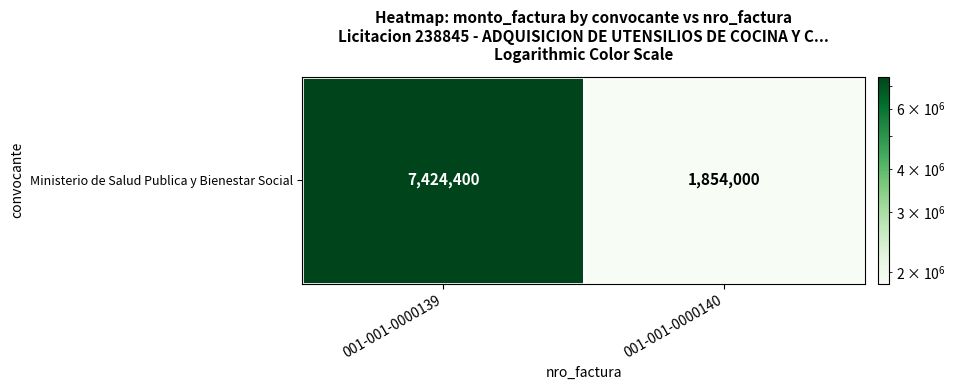

Read the value at 001-001-0000140.

1854000